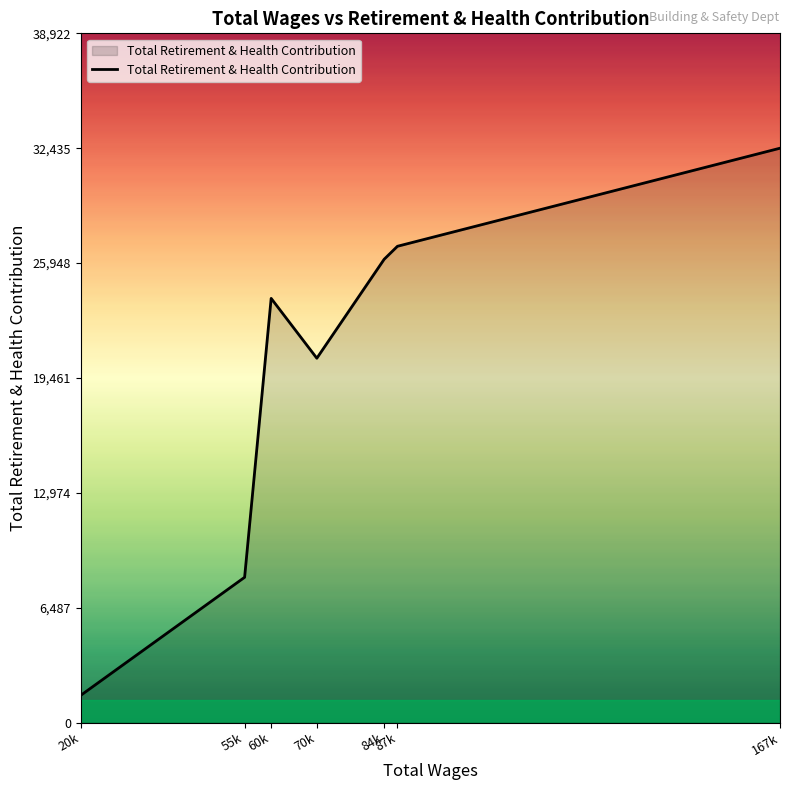

List the labels in order of value, smallest first.

20k, 55k, 70k, 60k, 84k, 87k, 167k